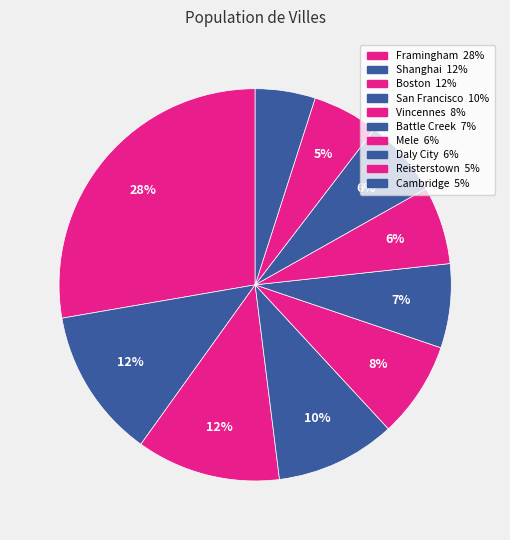

How many segments does this pie chart have?

10